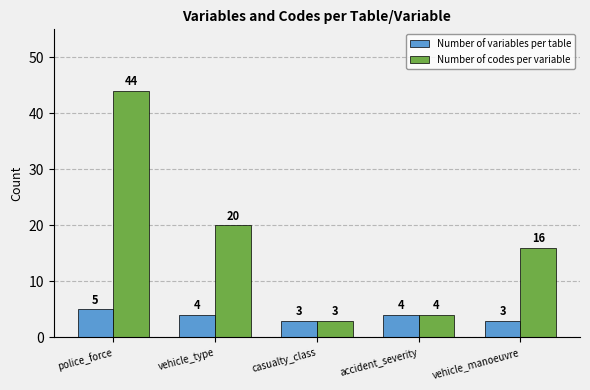

Reading left to right, transcribe all the data shown in this chart.

Number of variables per table: 5	4	3	4	3
Number of codes per variable: 44	20	3	4	16